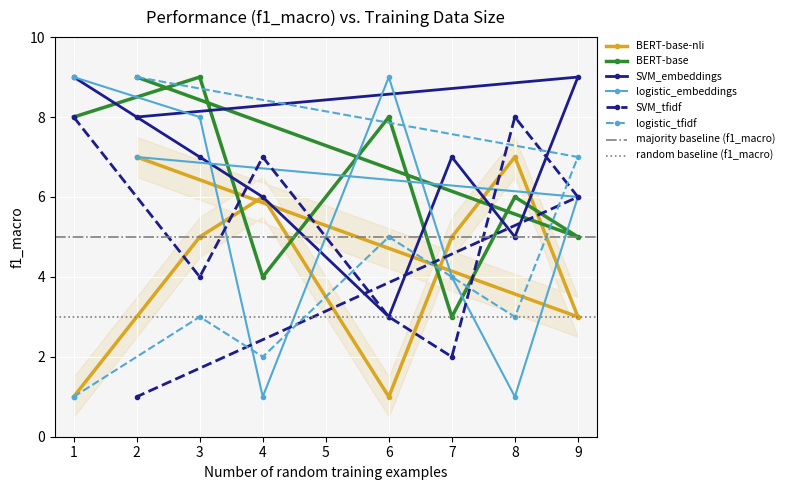

What is the sum of the col_8 values at 1 and 6?

6